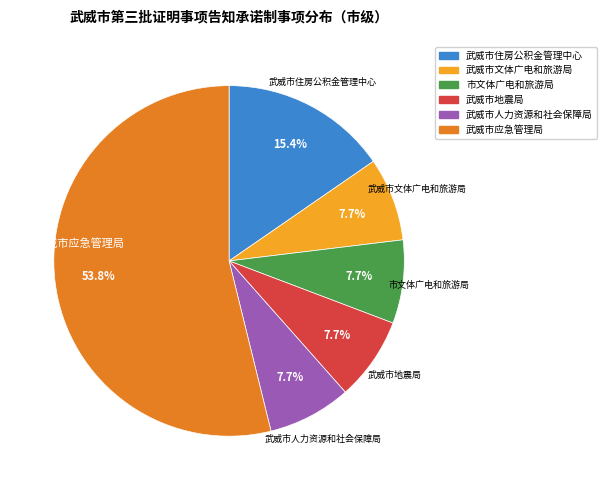

What is the largest slice in the pie chart?

武威市应急管理局